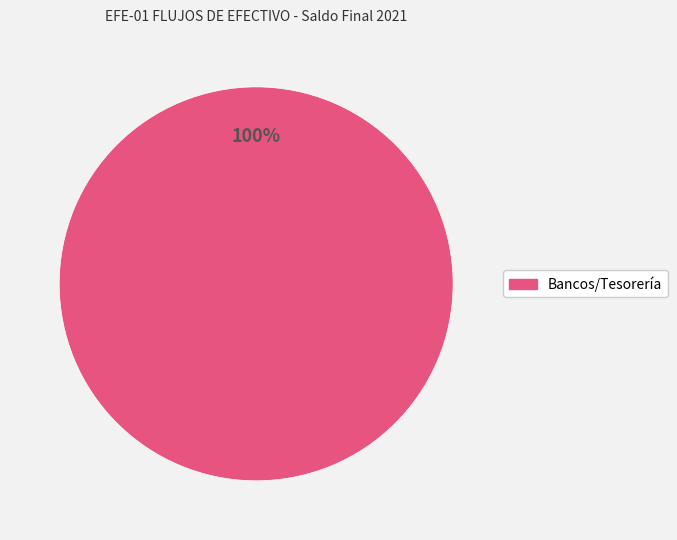

Is there any slice that represents more than half of the pie?

Yes